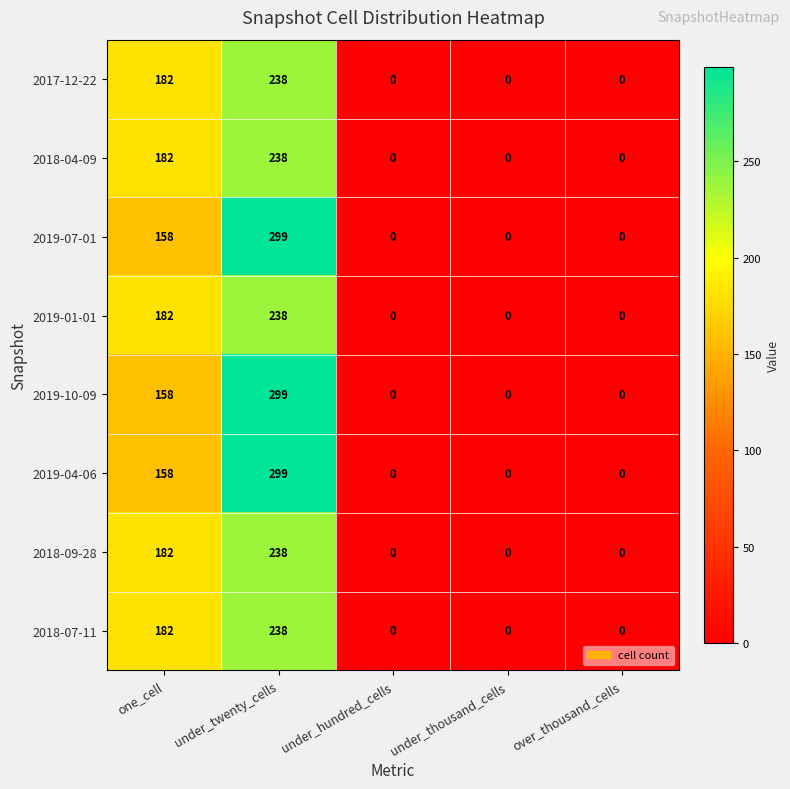

Is the value of 2019-07-01 at one_cell greater than the value of 2019-10-09 at over_thousand_cells?

Yes